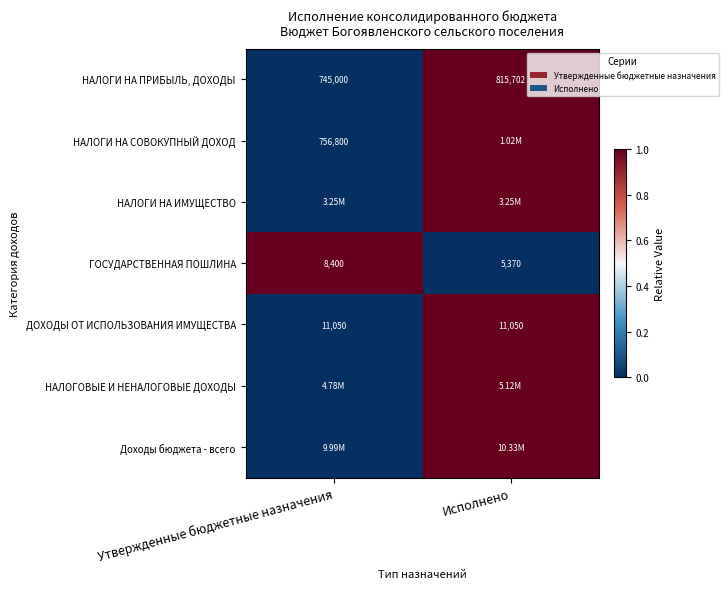

Which has a higher value, Исполнено or Утвержденные бюджетные назначения?

Исполнено